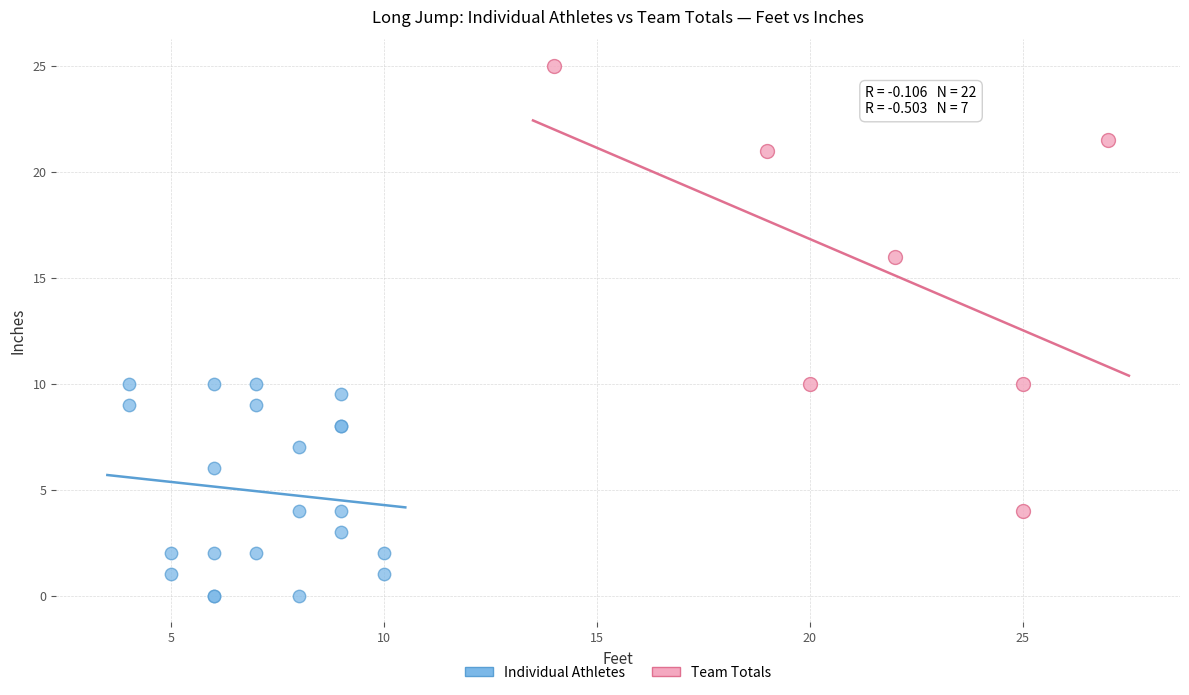

Which series has the widest spread of Y values?

Team Totals